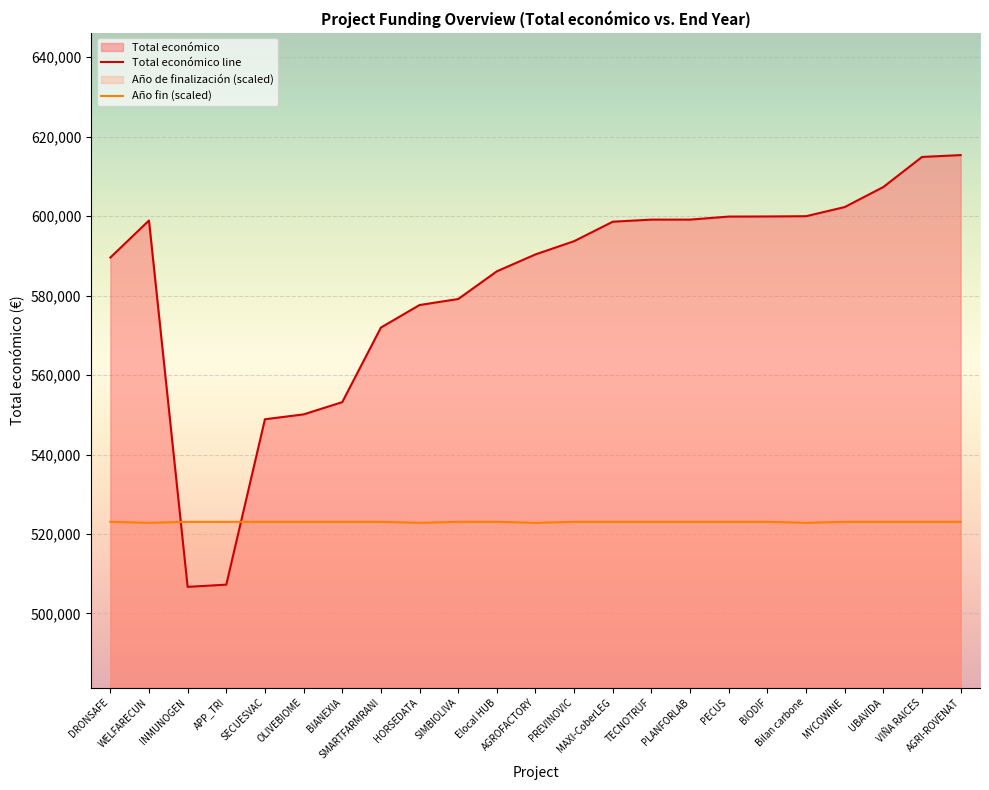

True or false: Total económico line has a value of 599927.0 at BIODIF.

True